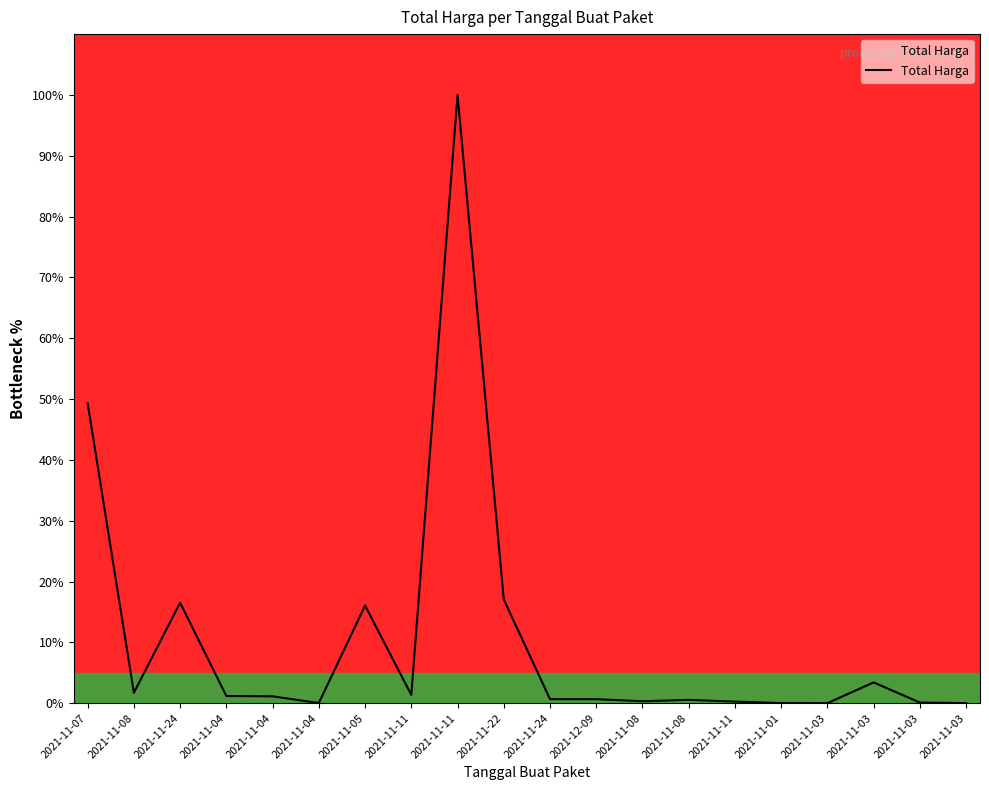

What is the change in value from 2021-11-08 to 2021-11-11?

-0.1